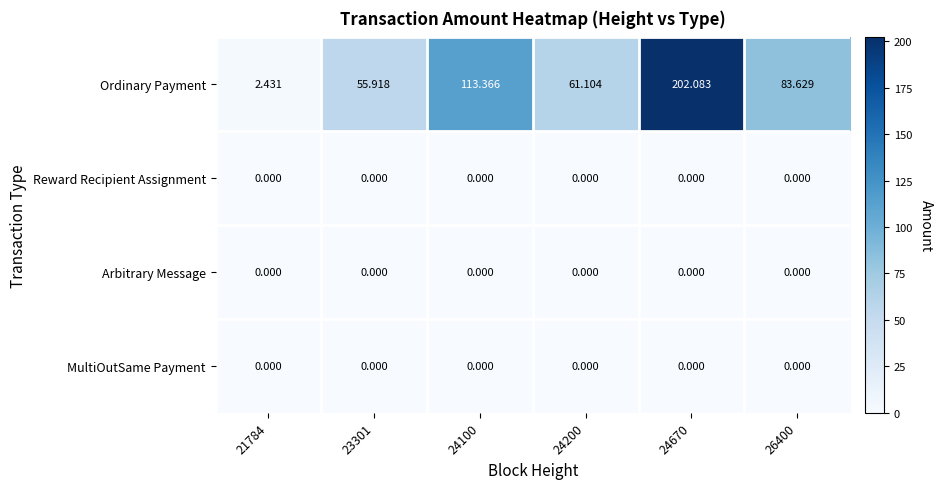

Count the number of data series in this chart.

4